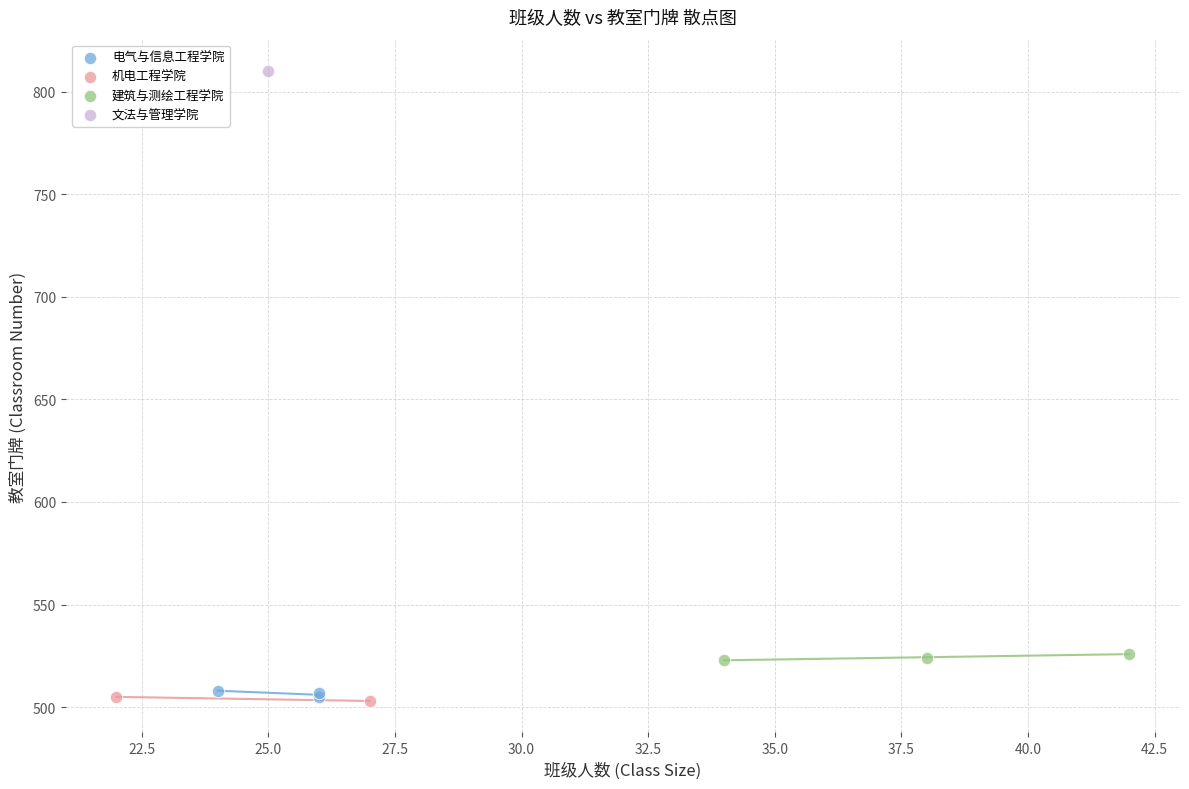

Which series reaches the maximum Y coordinate?

文法与管理学院